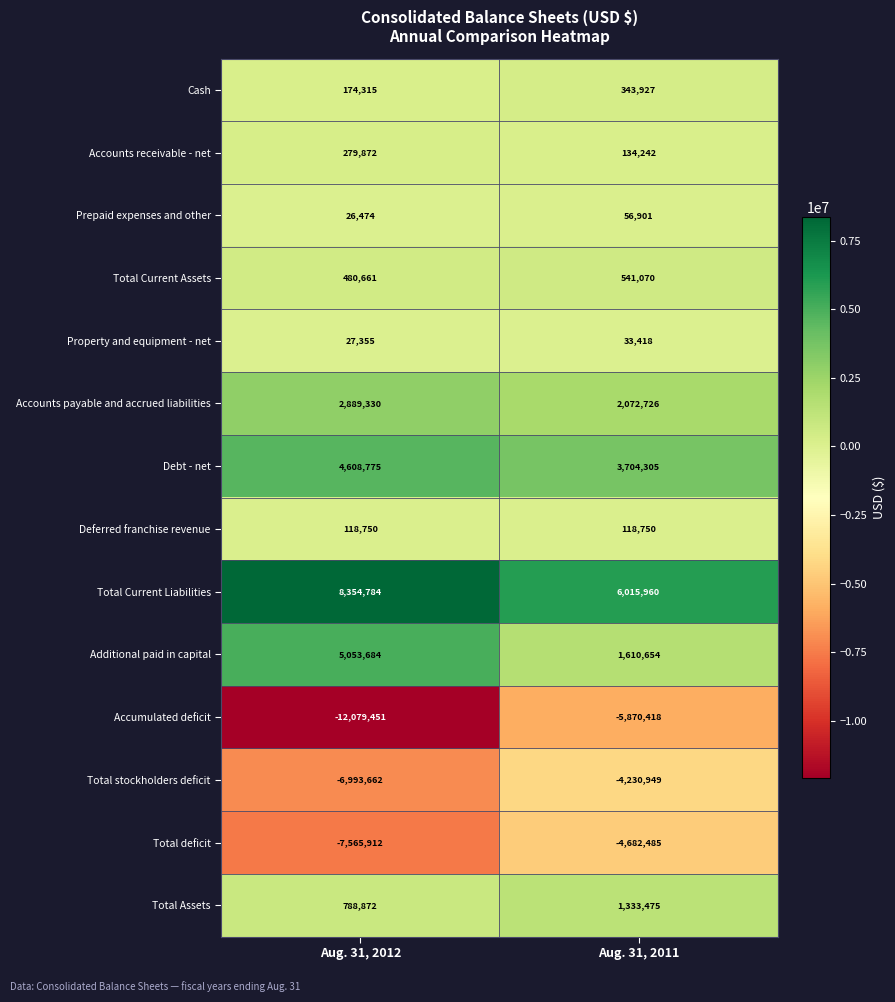

What is the difference between the maximum and minimum values in the Prepaid expenses and other series?

30427